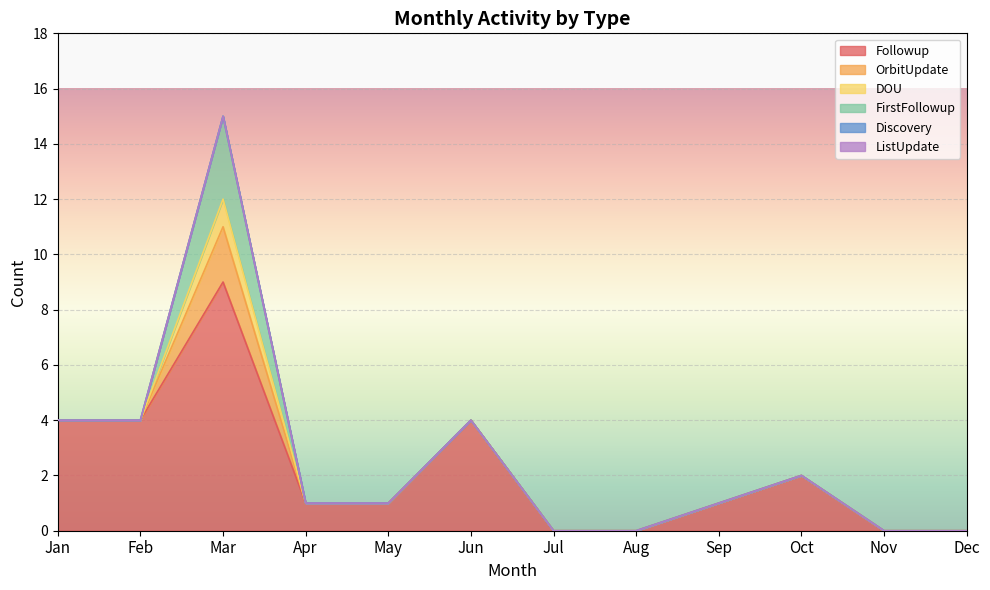

True or false: FirstFollowup and Followup cross at least once.

False